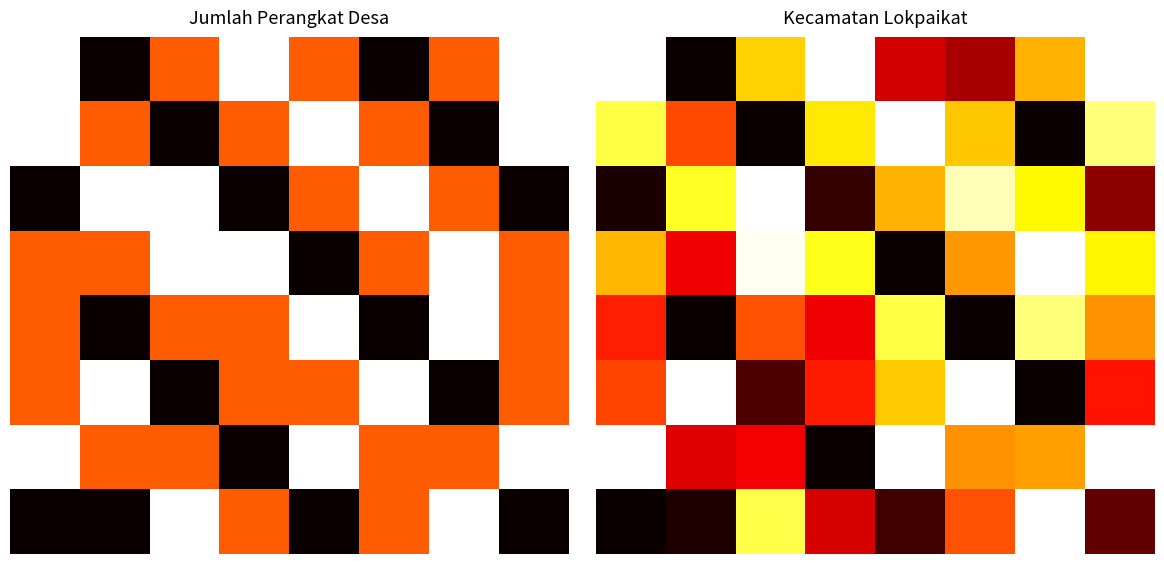

At which category is the sum across all series the highest?

7